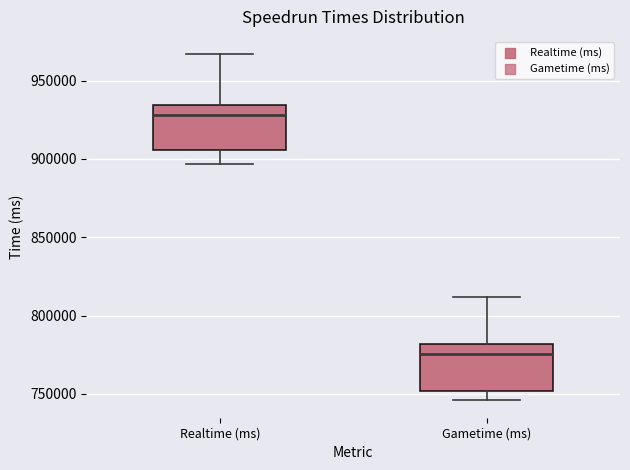

Reading left to right, read every box against the y-axis: the position of its median line, the range the box covers, and the ends of its whiskers. The values are not printed on the chart, so give them approximately, as read against the axis.

Realtime (ms): median 930000, box 905000 to 935000, whiskers 895000 to 965000
Gametime (ms): median 775000, box 750000 to 780000, whiskers 745000 to 810000